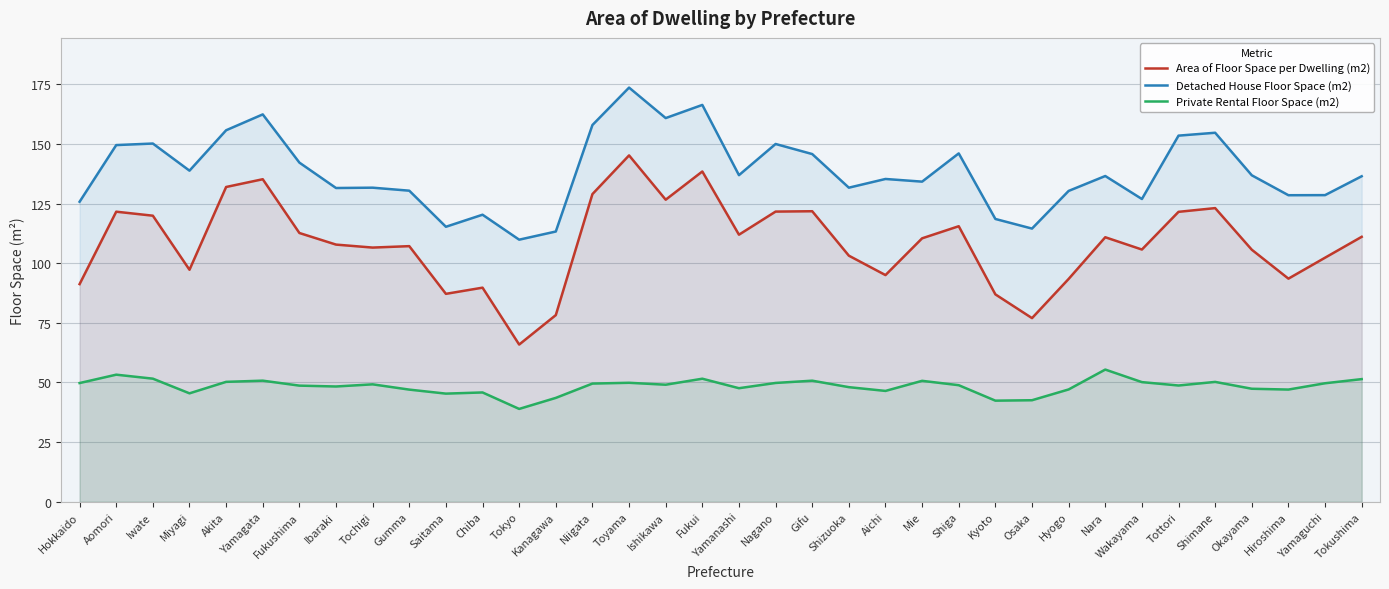

What position from the left is Okayama?

33